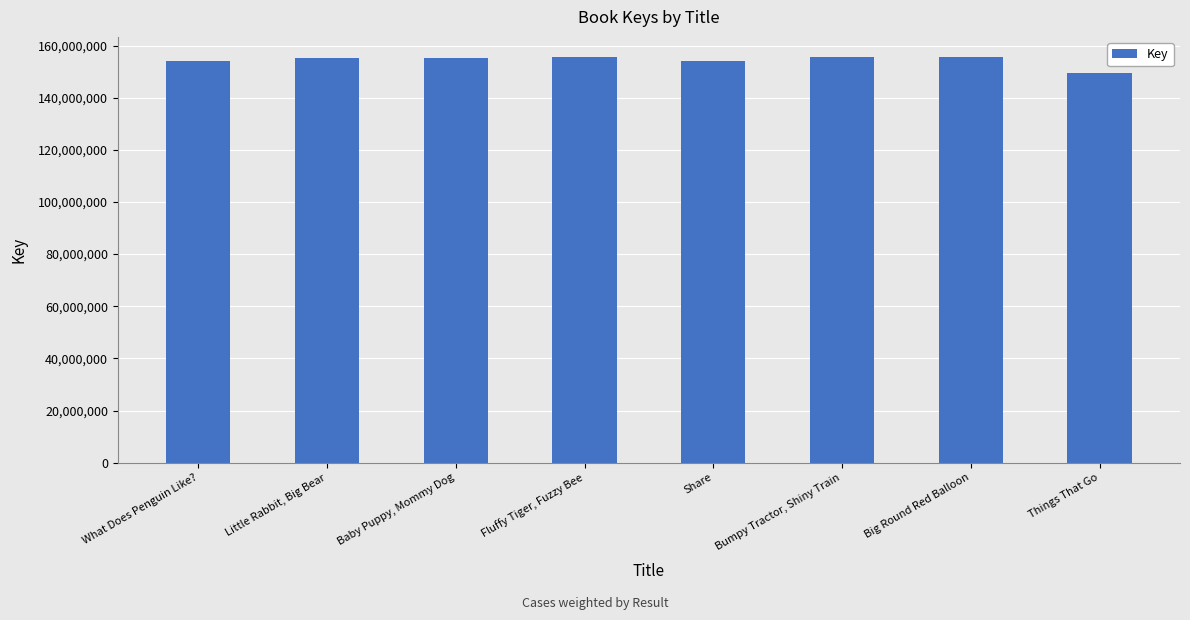

What is the approximate value at Things That Go, to the nearest 50?

149622750